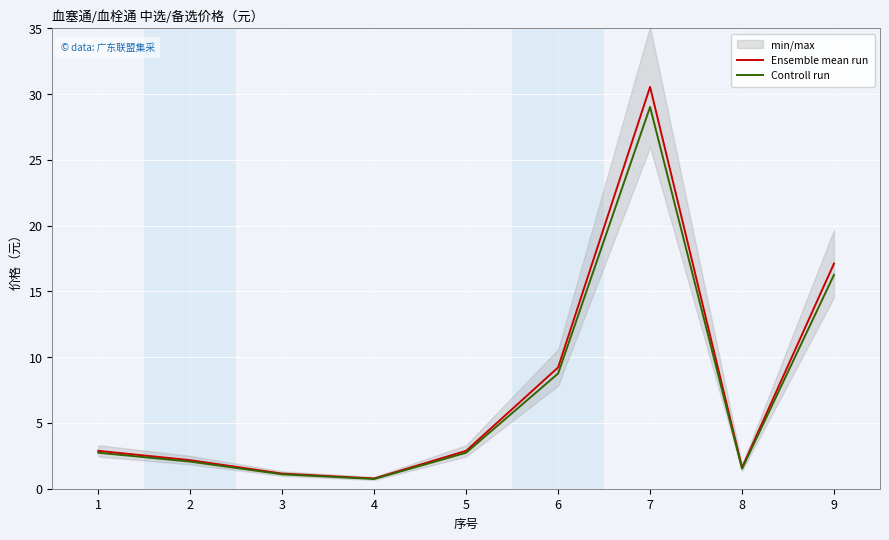

Reading right to left, what are all the values shown in this chart?

Ensemble mean run: 17.1	1.6	30.6	9.2	2.9	0.8	1.2	2.2	2.9
Controll run: 16.3	1.5	29.0	8.8	2.7	0.7	1.1	2.1	2.7